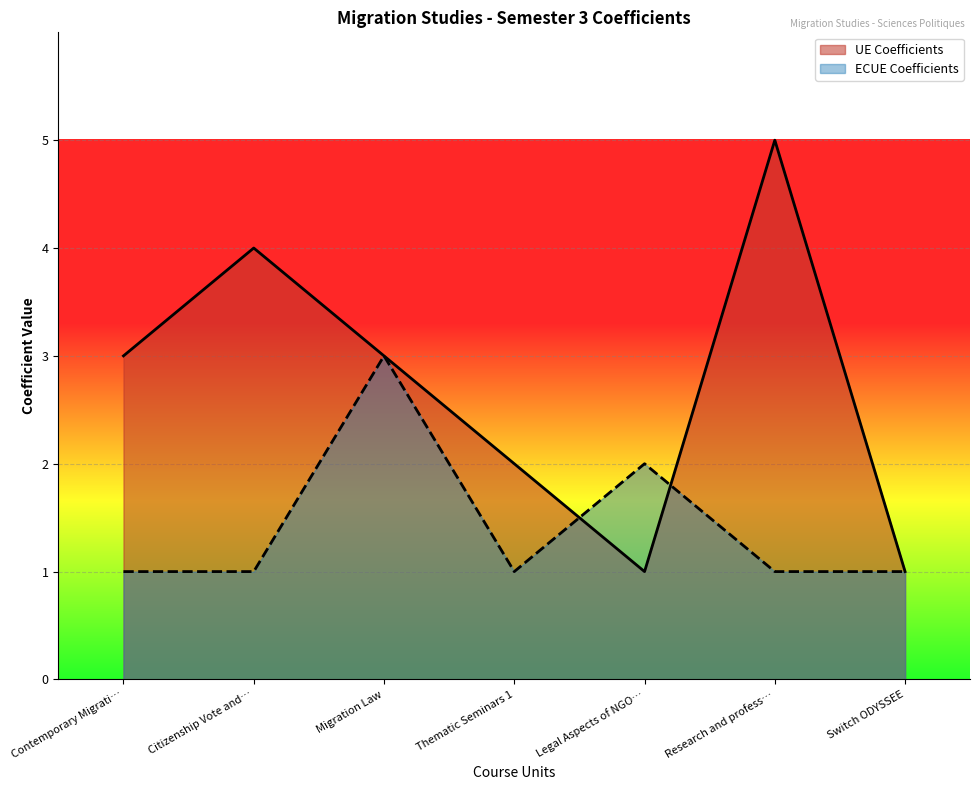

At which label is ECUE Coefficients closest to 2?

Legal Aspects of NGO…